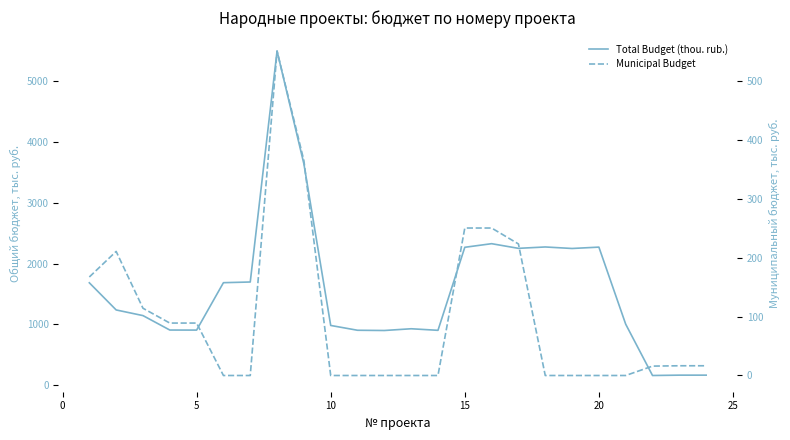

In Total Budget (thou. rub.), how many points are lower than both neighbors (excluding endpoints)?

6